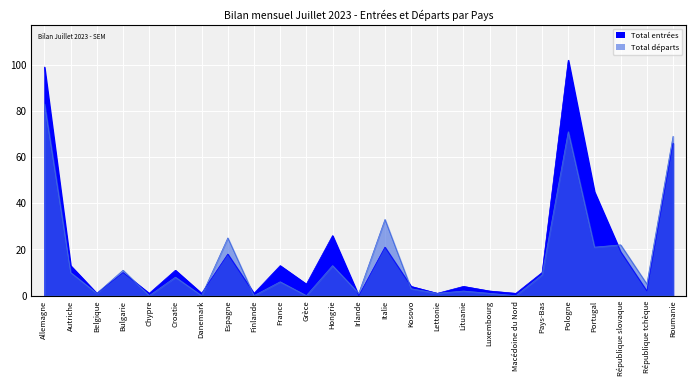

Which category has the highest value in the Total entrées series?

Pologne